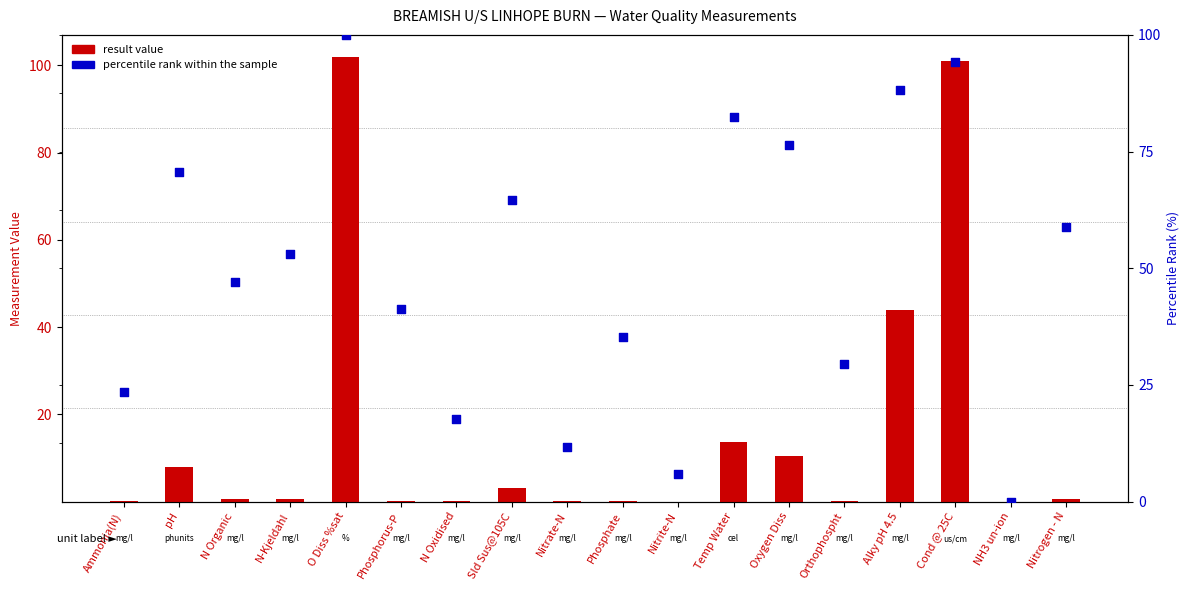

What are all the series names shown in the legend?

result value, percentile rank within the sample